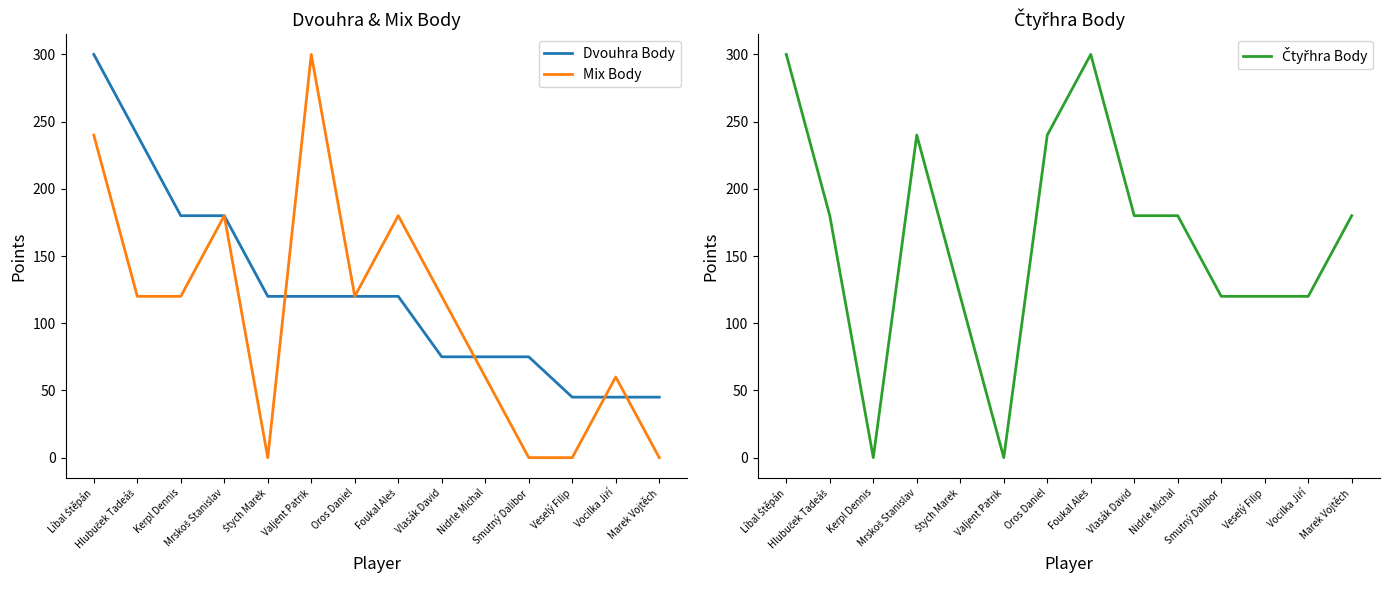

What are all the series names shown in the legend?

Dvouhra Body, Mix Body, Čtyřhra Body